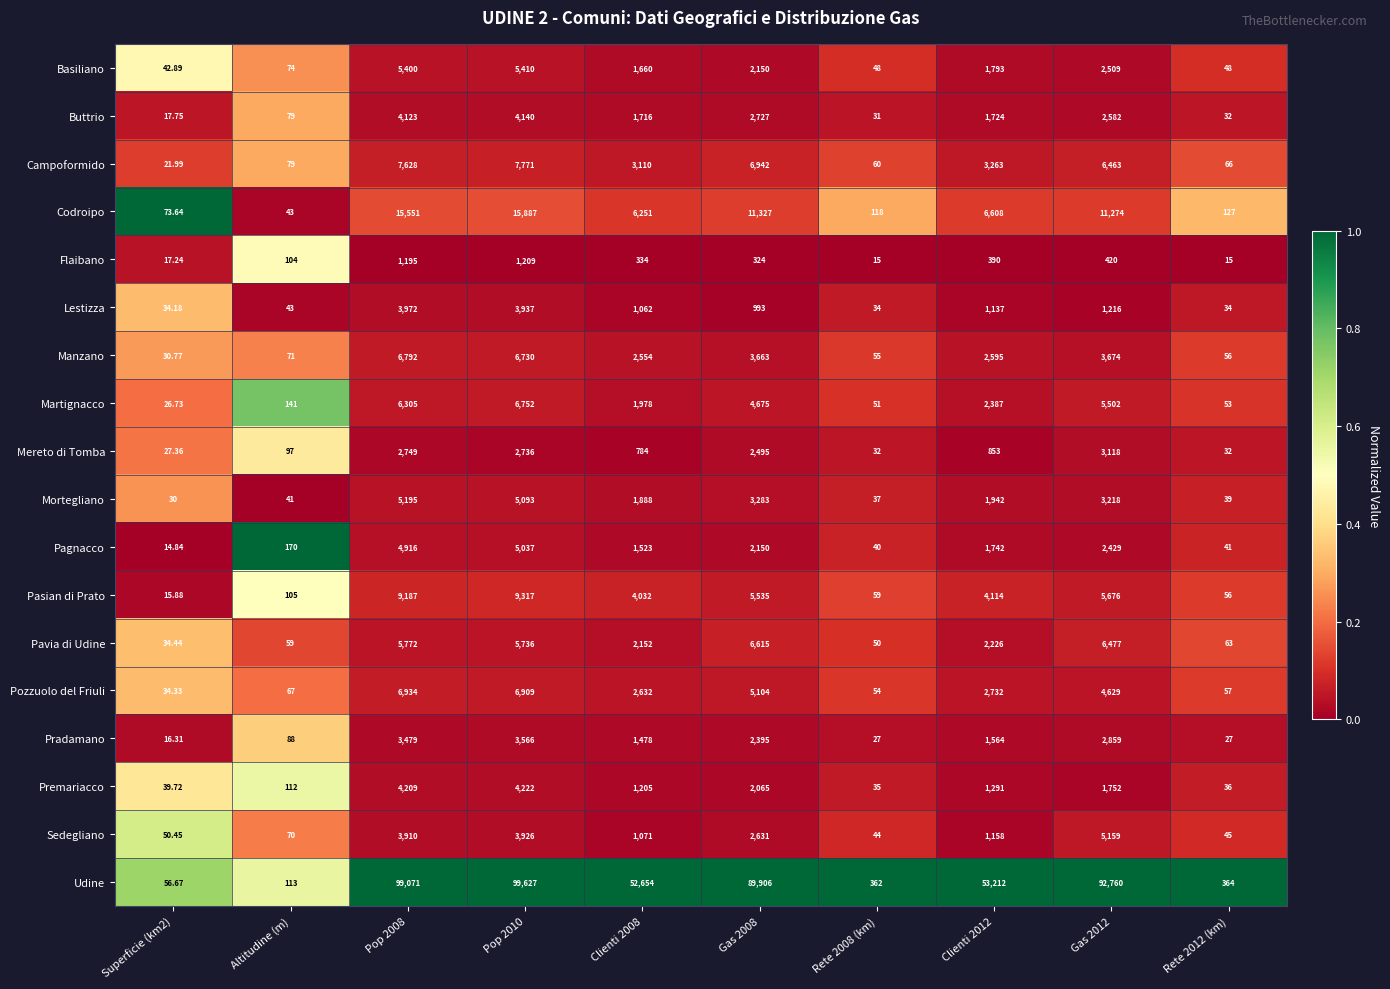

Is the value of Basiliano at Gas 2012 greater than the value of Udine at Pop 2008?

No